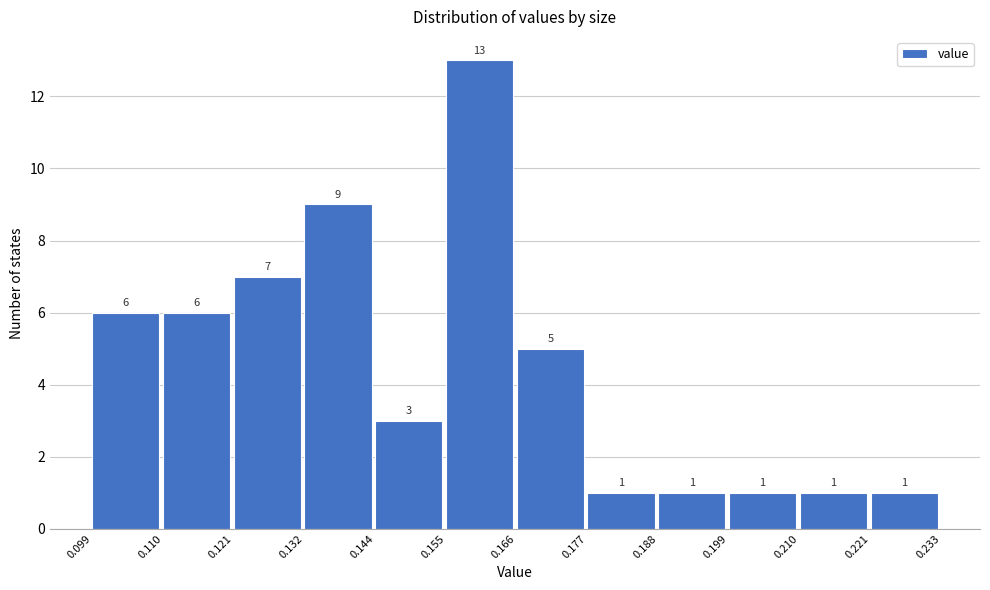

Reading left to right, transcribe this chart: for each bar, give the range it covers on the x-axis and its height.

0.099 to 0.110: 6
0.110 to 0.121: 6
0.121 to 0.132: 7
0.132 to 0.144: 9
0.144 to 0.155: 3
0.155 to 0.166: 13
0.166 to 0.177: 5
0.177 to 0.188: 1
0.188 to 0.199: 1
0.199 to 0.210: 1
0.210 to 0.221: 1
0.221 to 0.233: 1